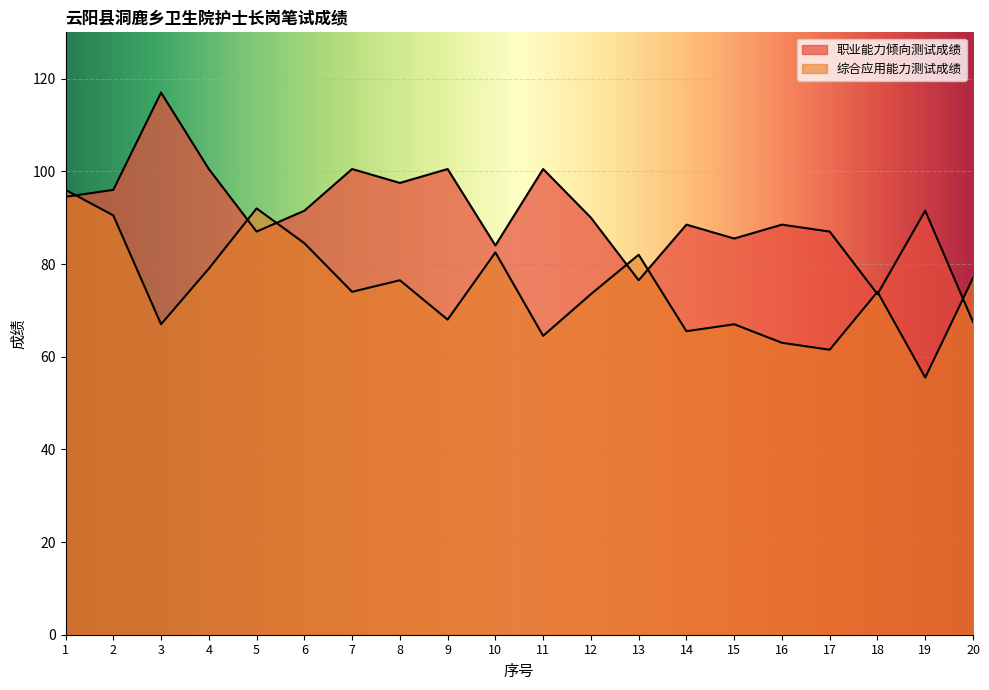

What is the difference between the maximum and minimum values in the 职业能力倾向测试成绩 series?

49.5